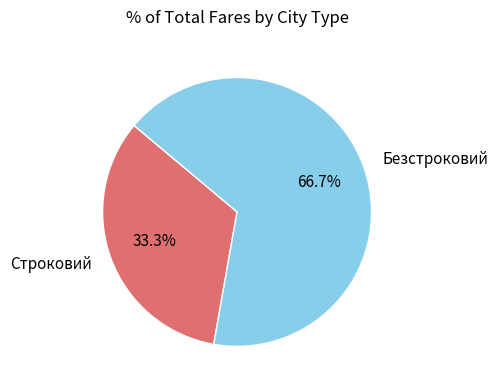

Count the number of slices in the pie.

2